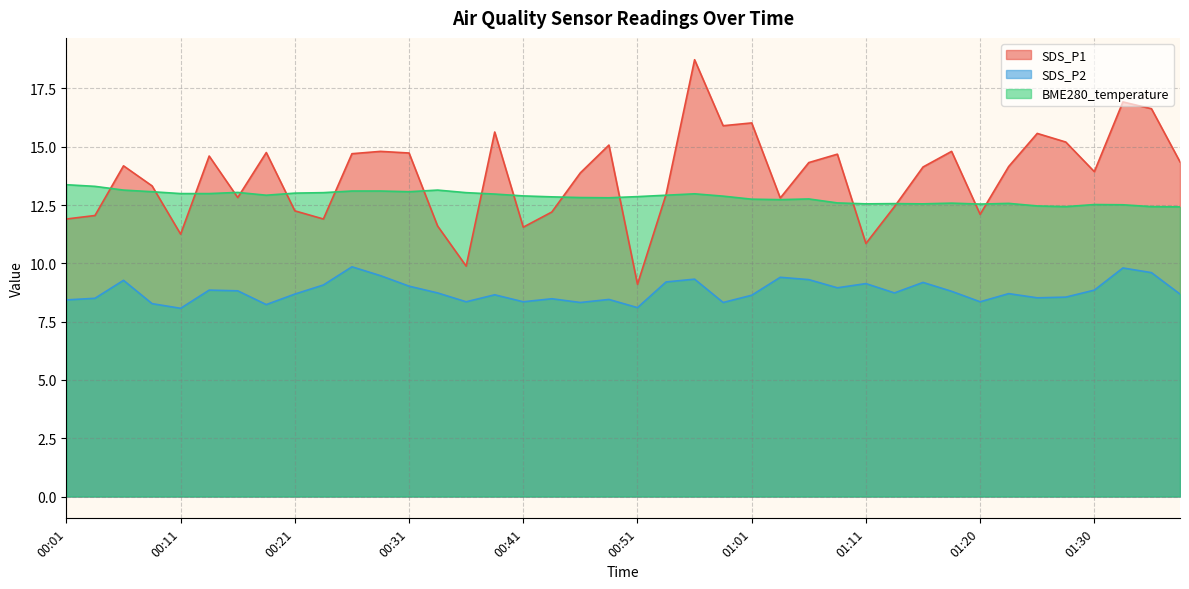

Which series ends up on top after the final intersection of BME280_temperature and SDS_P1?

SDS_P1